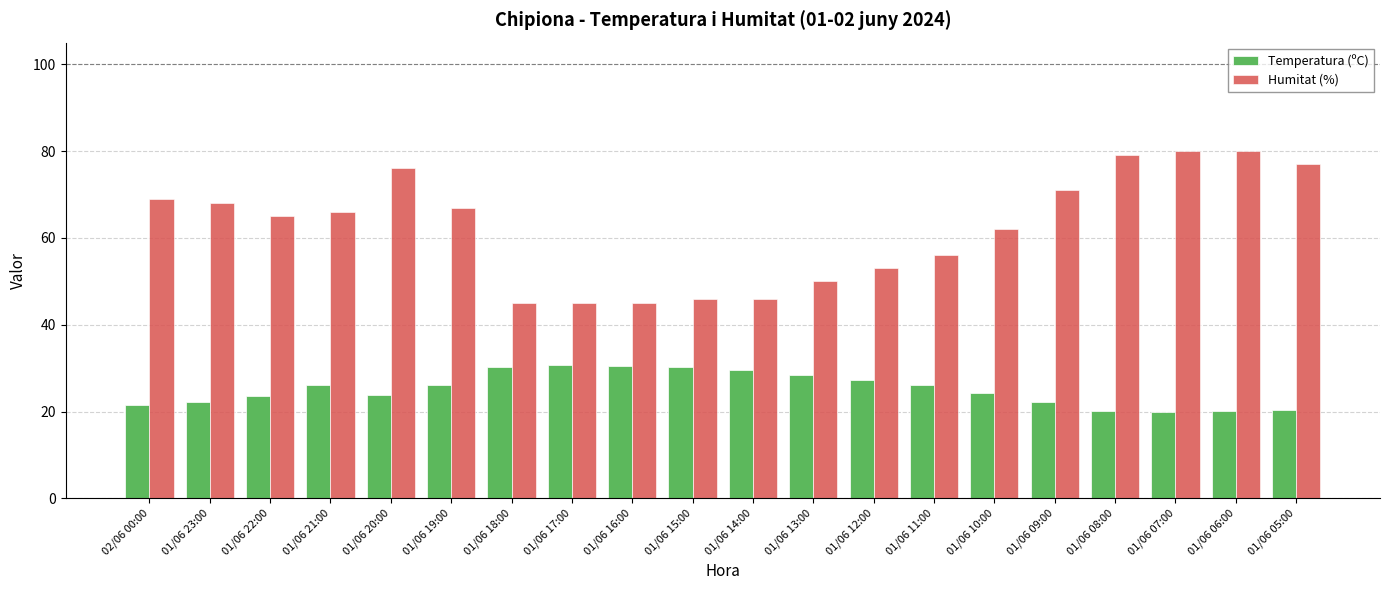

Which series changed the most between 01/06 13:00 and 01/06 09:00?

Humitat (%)